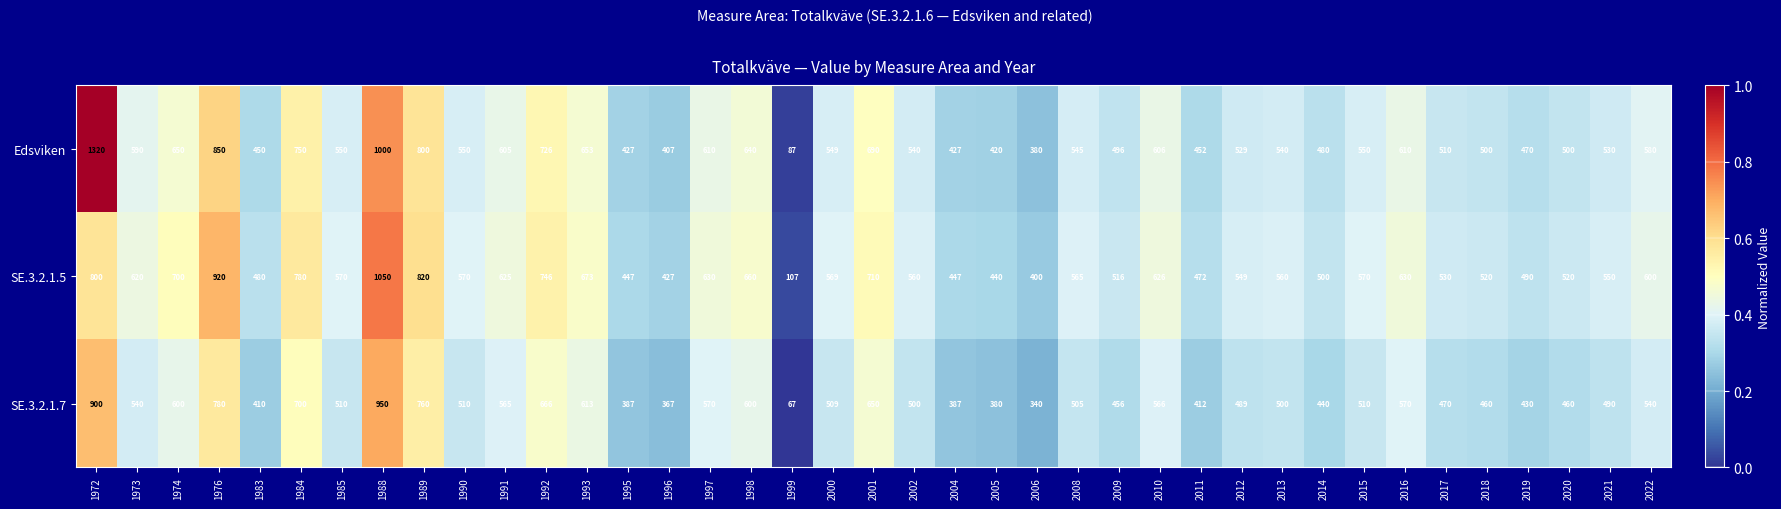

What is the sum of the Edsviken values at 1988 and 1984?

1750